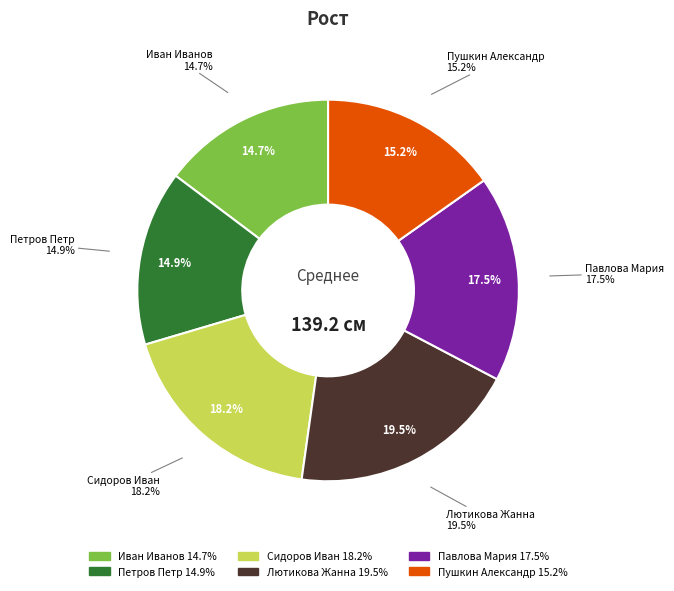

To the nearest percent, what is the difference between the largest and smallest slice percentages?

5%